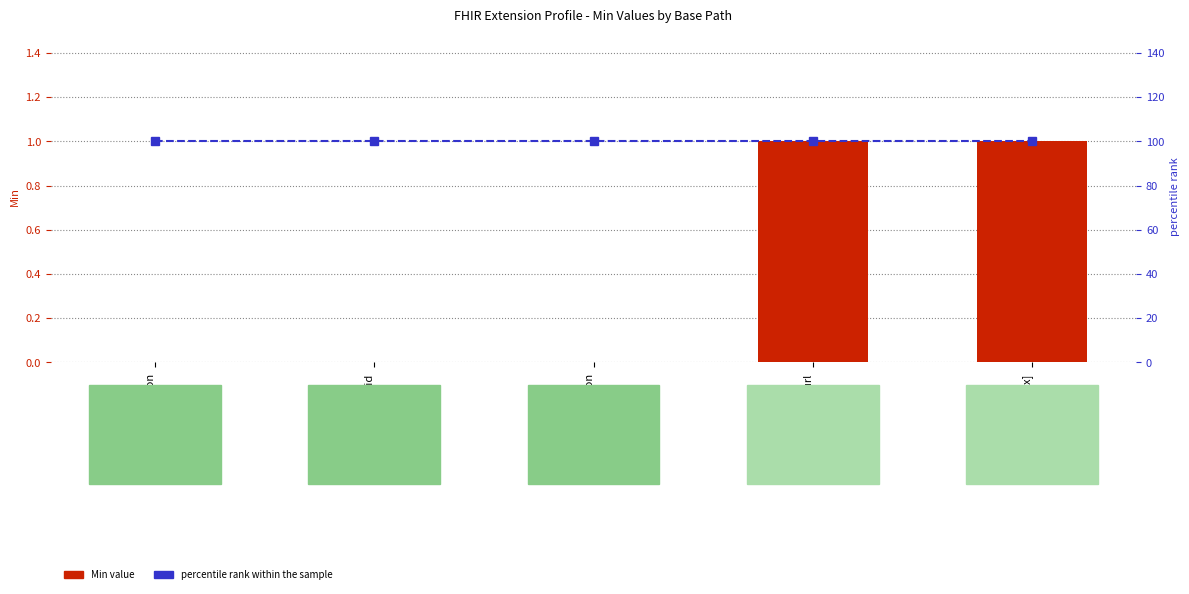

Between Extension.extension and Extension.id, which is larger?

Extension.extension